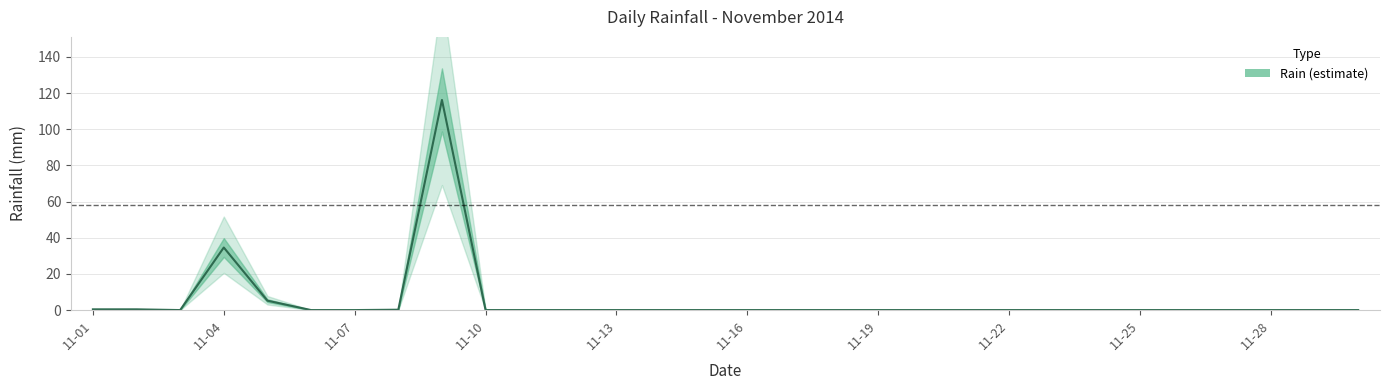

Count the number of categories in the chart.

30